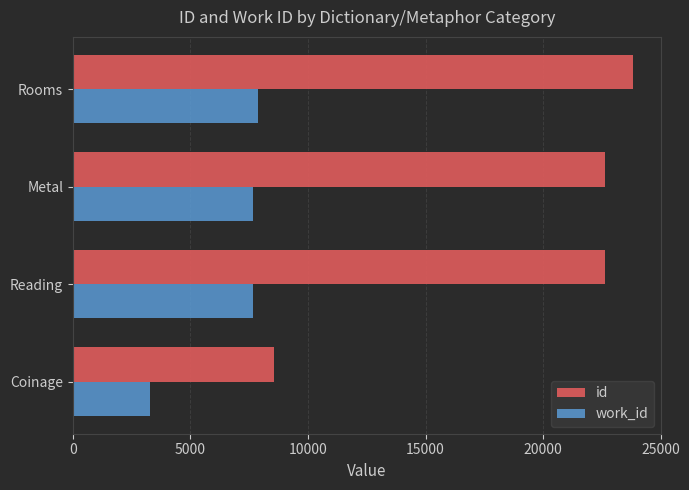

True or false: work_id has a value of 10270 at Reading.

False